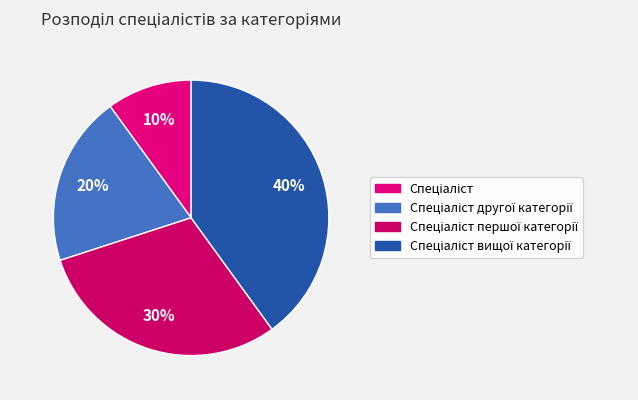

Rank the categories by value from highest to lowest.

Спеціаліст вищої категорії, Спеціаліст першої категорії, Спеціаліст другої категорії, Спеціаліст